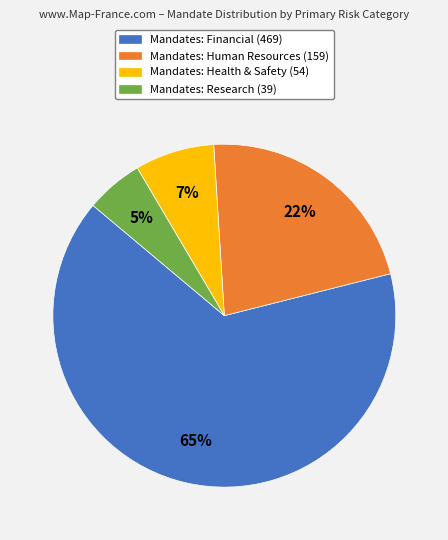

Combined, do Mandates: Financial (469) and Mandates: Health & Safety (54) account for over 50%?

Yes